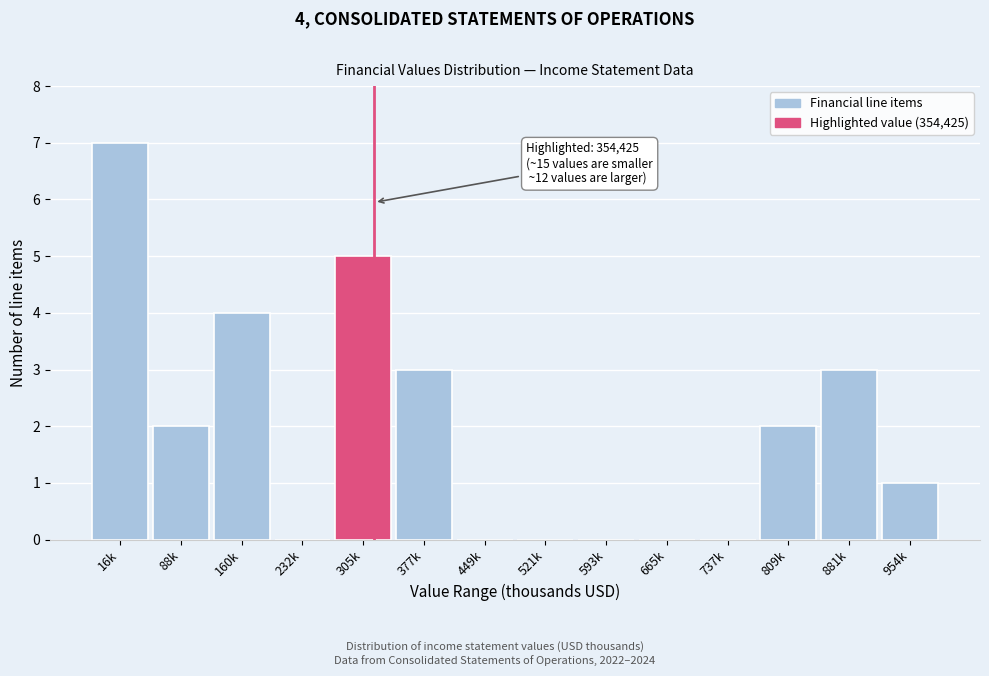

Reading right to left, extract all data points from this chart.

954k=1	881k=3	809k=2	737k=0	665k=0	593k=0	521k=0	449k=0	377k=3	305k=5	232k=0	160k=4	88k=2	16k=7